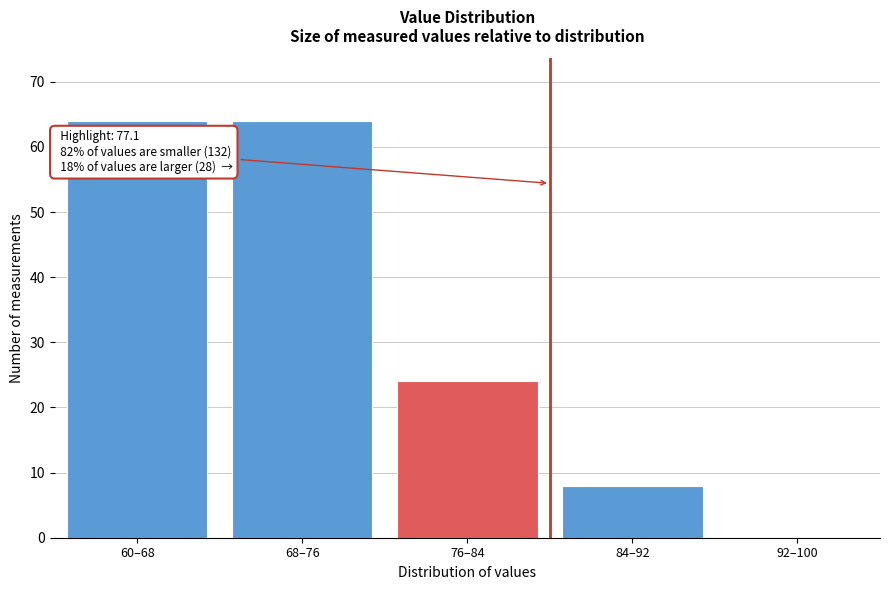

Reading left to right, transcribe all the data shown in this chart.

60–68=64	68–76=64	76–84=24	84–92=8	92–100=0